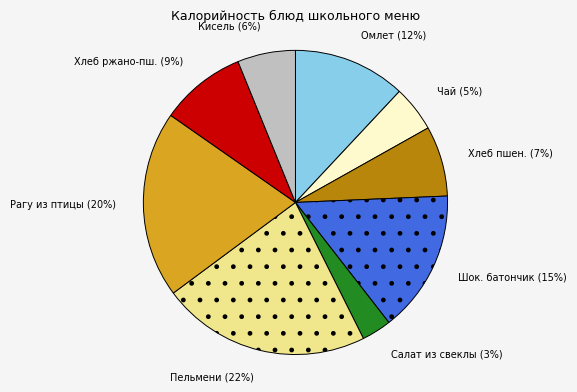

To the nearest percent, what is the difference between the largest and smallest slice percentages?

19%